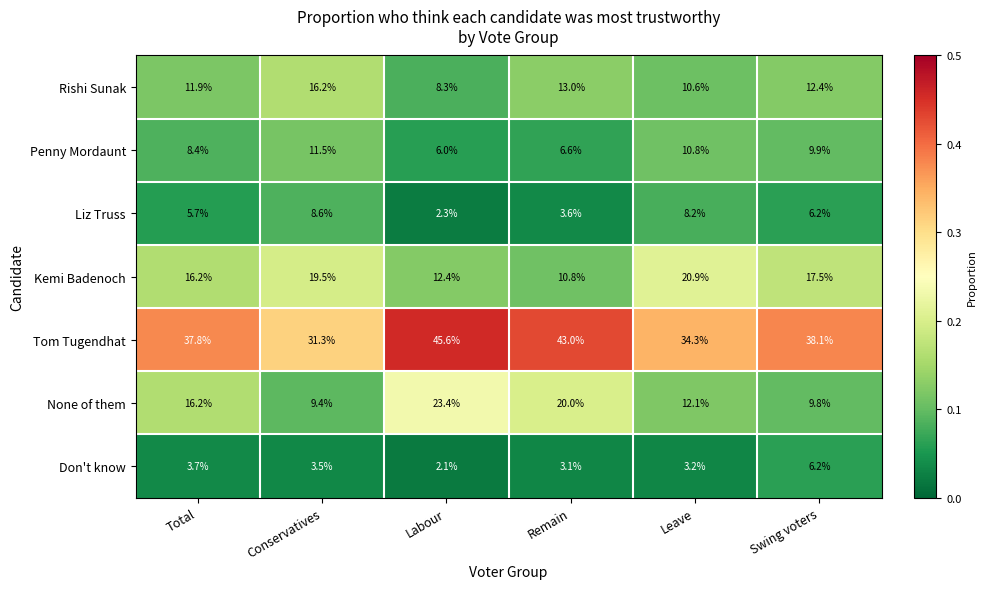

At Remain, list the series in order from smallest to largest.

Don't know, Liz Truss, Penny Mordaunt, Kemi Badenoch, Rishi Sunak, None of them, Tom Tugendhat